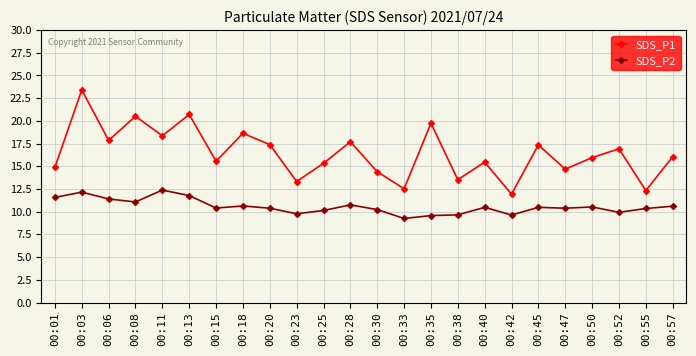

What is the minimum value for SDS_P1?

11.9